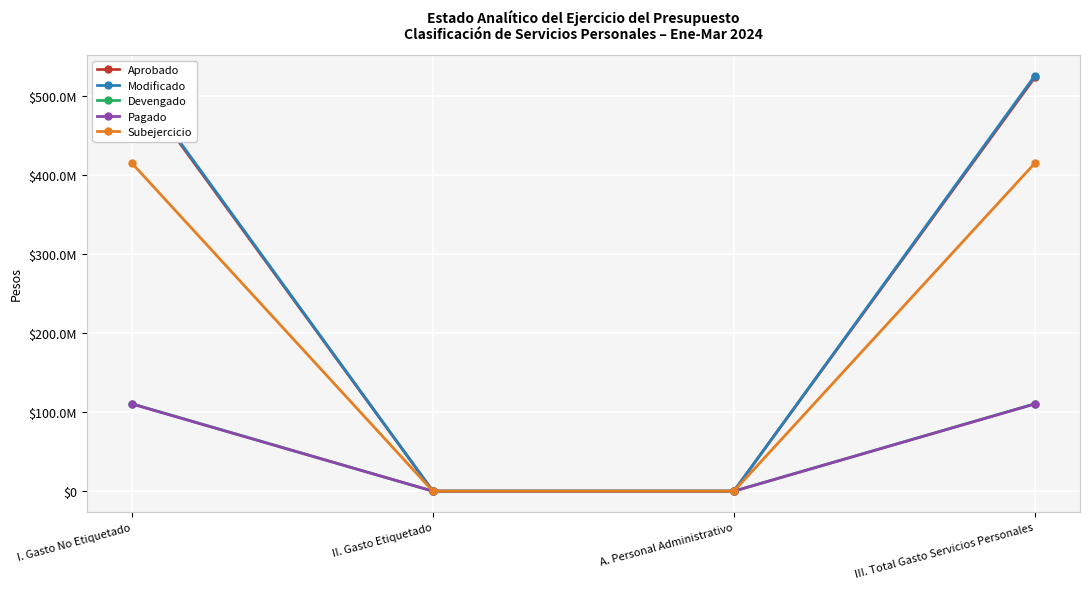

What is the label of the 3rd point from the right?

II. Gasto Etiquetado